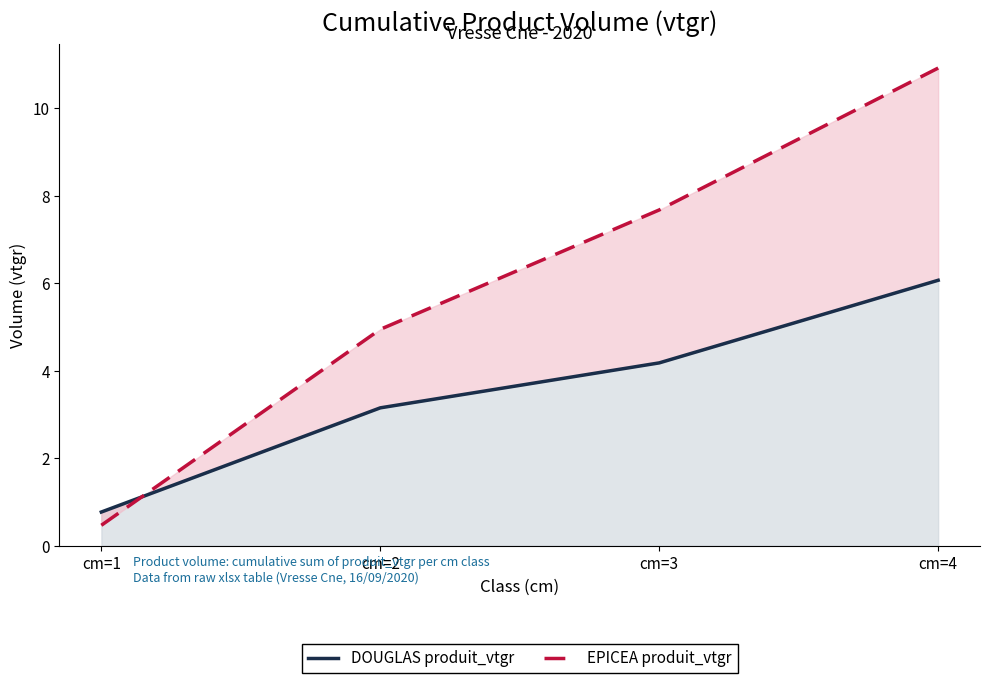

What is the value of the EPICEA produit_vtgr point at the 3rd from the left?

7.7